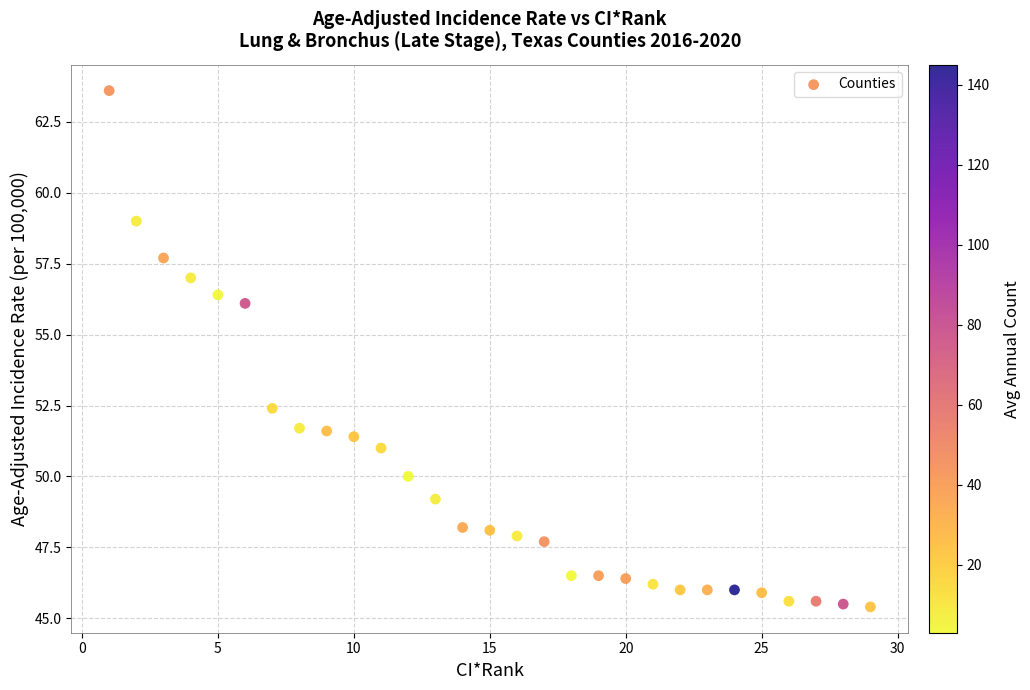

What is the range of X values (max minus min)?

28.0